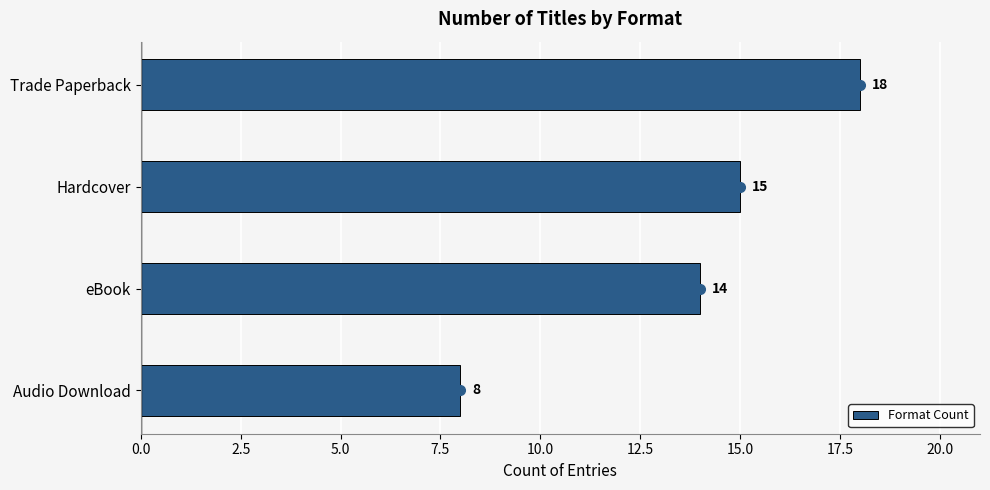

Count the values in the range 14 to 18.

3